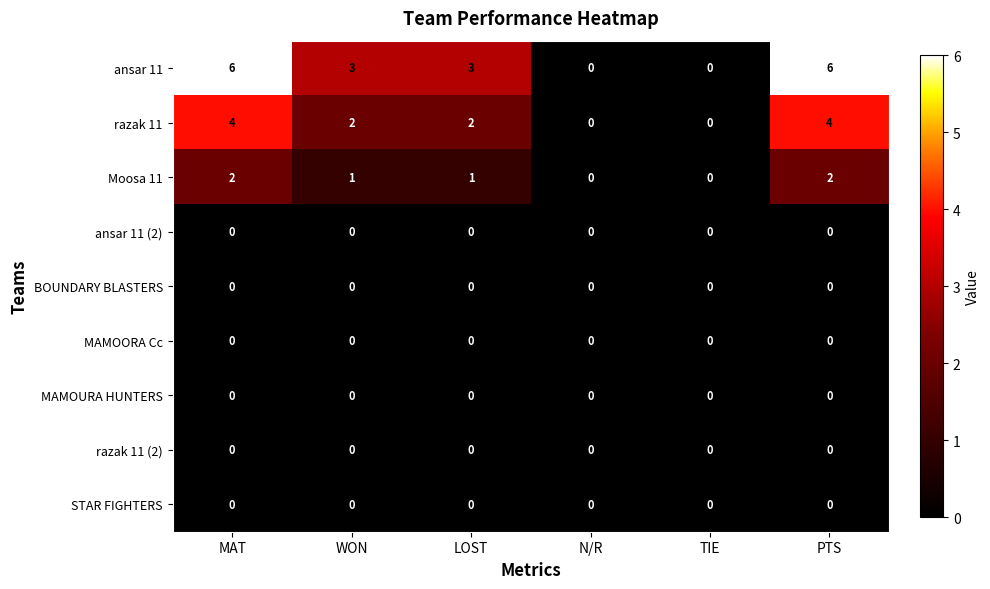

Which series has the widest spread of values?

ansar 11